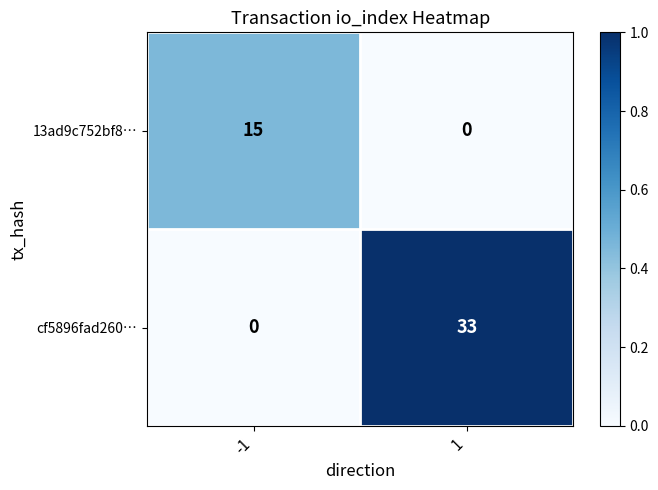

The cf5896fad260… series shows 14 at 1. True or false?

False